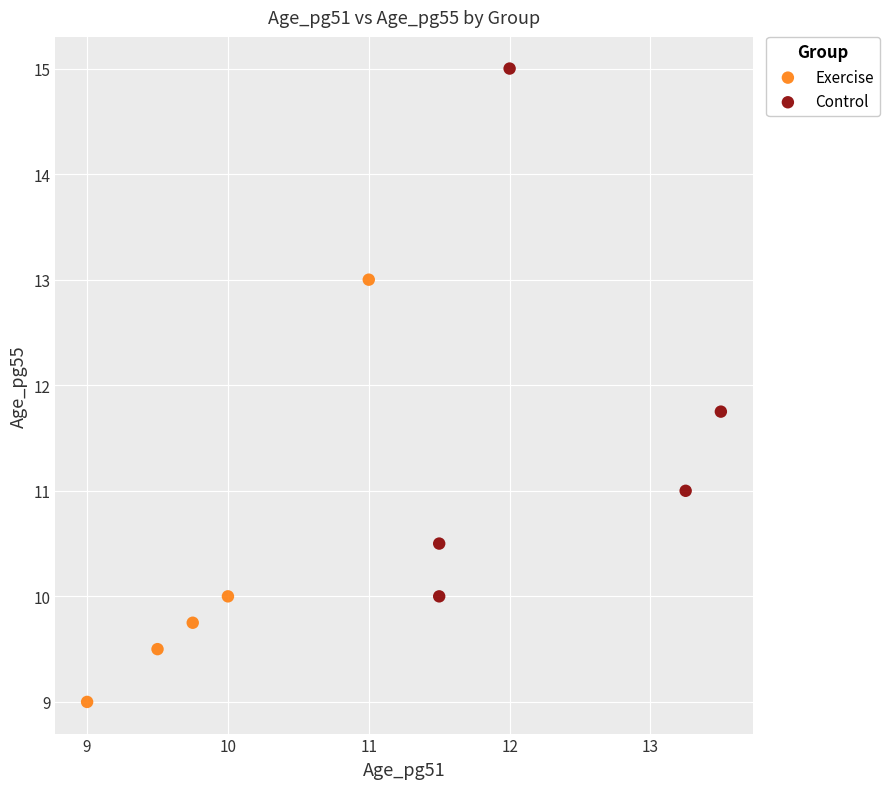

What are all the series names shown in the legend?

Exercise, Control